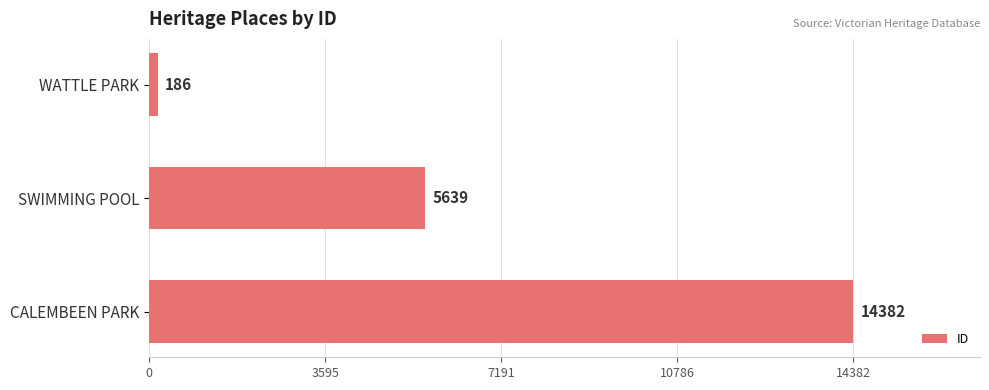

What is the difference between the maximum and minimum values?

14196